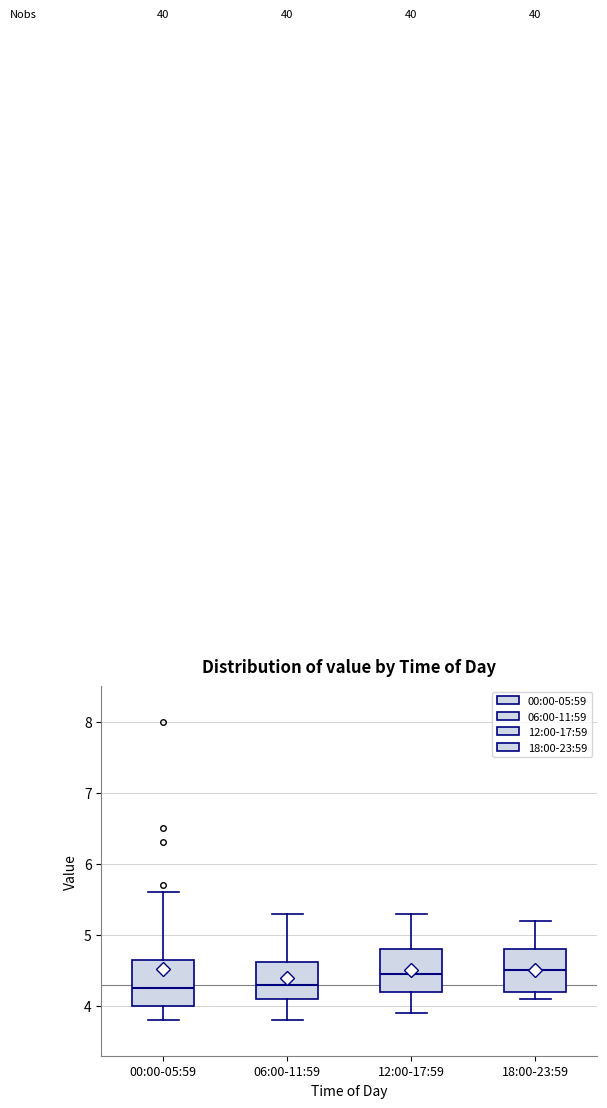

Reading left to right, transcribe this box plot: for each box, give where its median line is, the range the box spans, and where its two whiskers end, as read against the y-axis. The values are not printed on the chart, so give them approximately, as read against the axis.

00:00-05:59: median 4.3, box 4.0 to 4.7, whiskers 3.8 to 5.6
06:00-11:59: median 4.3, box 4.1 to 4.6, whiskers 3.8 to 5.3
12:00-17:59: median 4.5, box 4.2 to 4.8, whiskers 3.9 to 5.3
18:00-23:59: median 4.5, box 4.2 to 4.8, whiskers 4.1 to 5.2